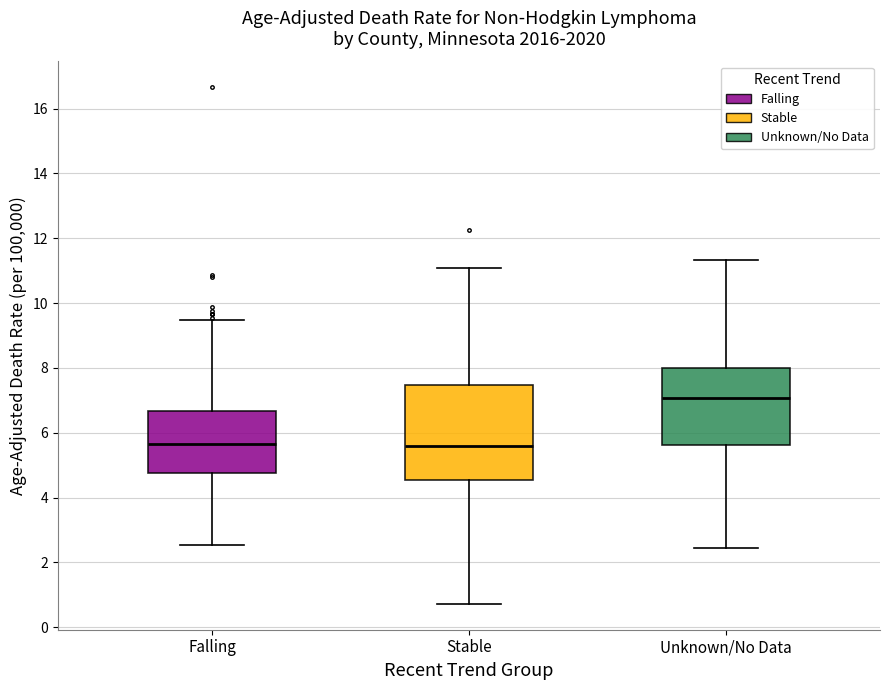

Reading left to right, read every box against the y-axis: the position of its median line, the range the box covers, and the ends of its whiskers. The values are not printed on the chart, so give them approximately, as read against the axis.

Falling: median 5.6, box 4.8 to 6.6, whiskers 2.6 to 9.4
Stable: median 5.6, box 4.6 to 7.4, whiskers 0.8 to 11.0
Unknown/No Data: median 7.0, box 5.6 to 8.0, whiskers 2.4 to 11.4